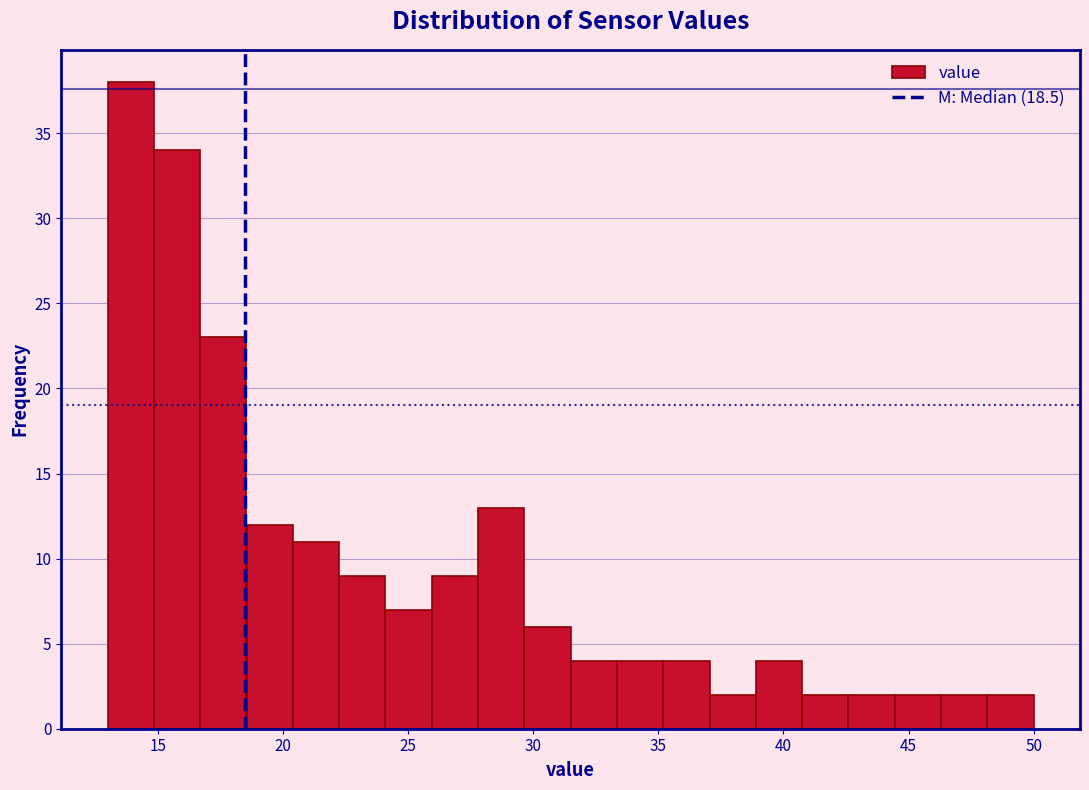

Read against the x-axis, roughly where is the centre of the tallest bar?

14.0